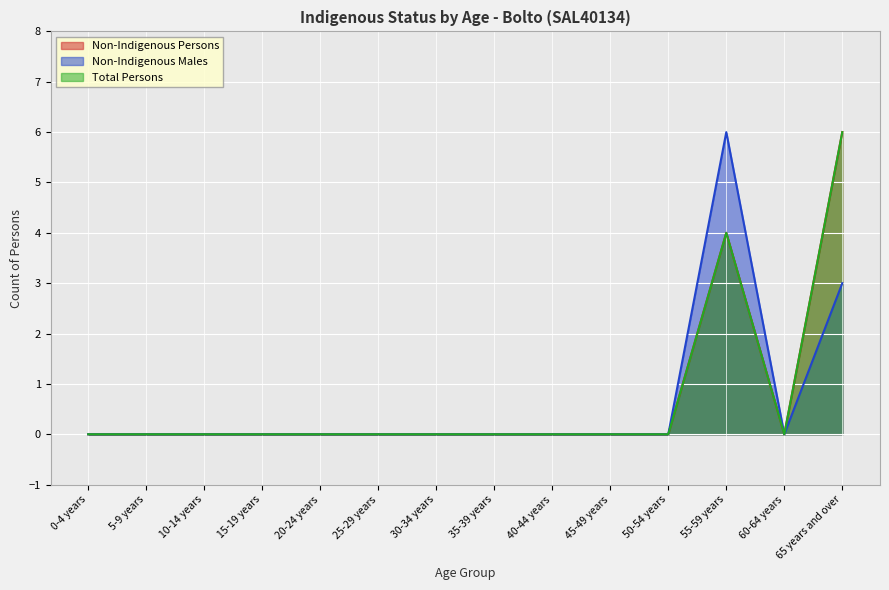

Reading left to right, extract all data points from this chart.

Non-Indigenous Persons: 0	0	0	0	0	0	0	0	0	0	0	4	0	6
Non-Indigenous Males: 0	0	0	0	0	0	0	0	0	0	0	6	0	3
Total Persons: 0	0	0	0	0	0	0	0	0	0	0	4	0	6